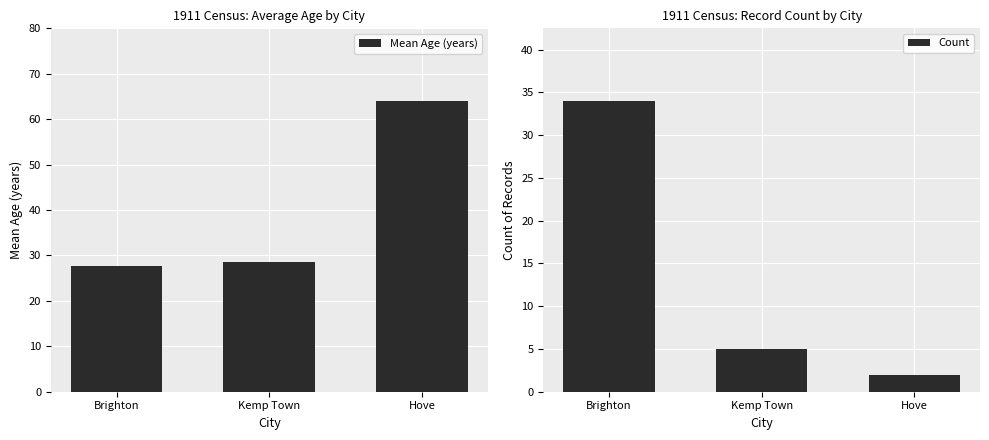

What is the approximate value of Mean Age (years) at Kemp Town?

28.6